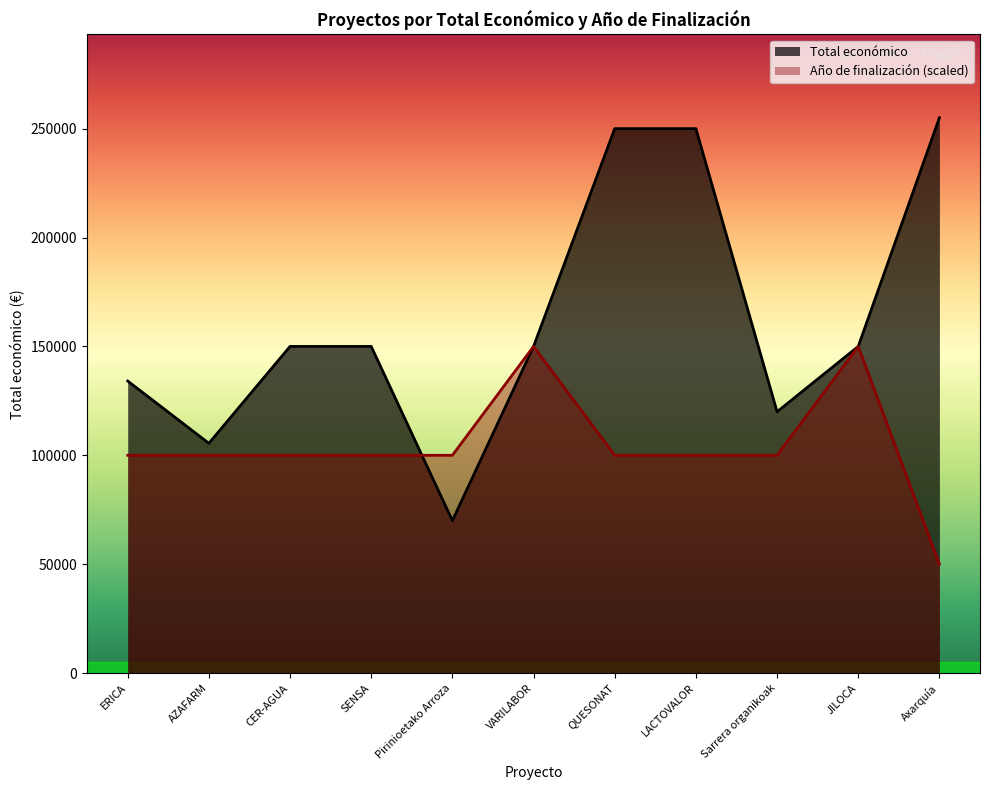

True or false: Total económico has a value of 46005 at ERICA.

False